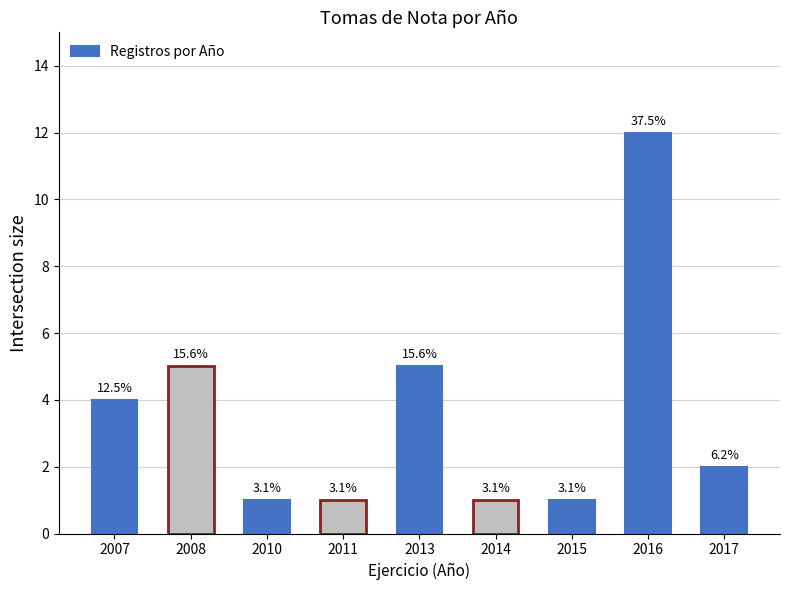

How many bars are there in total?

9